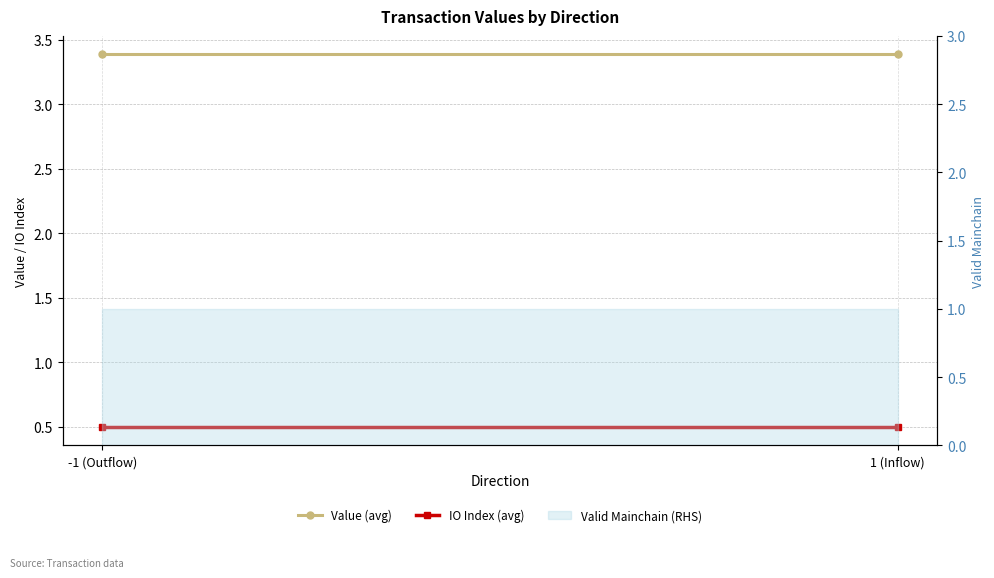

What is the label of the 1st point from the left?

-1 (Outflow)